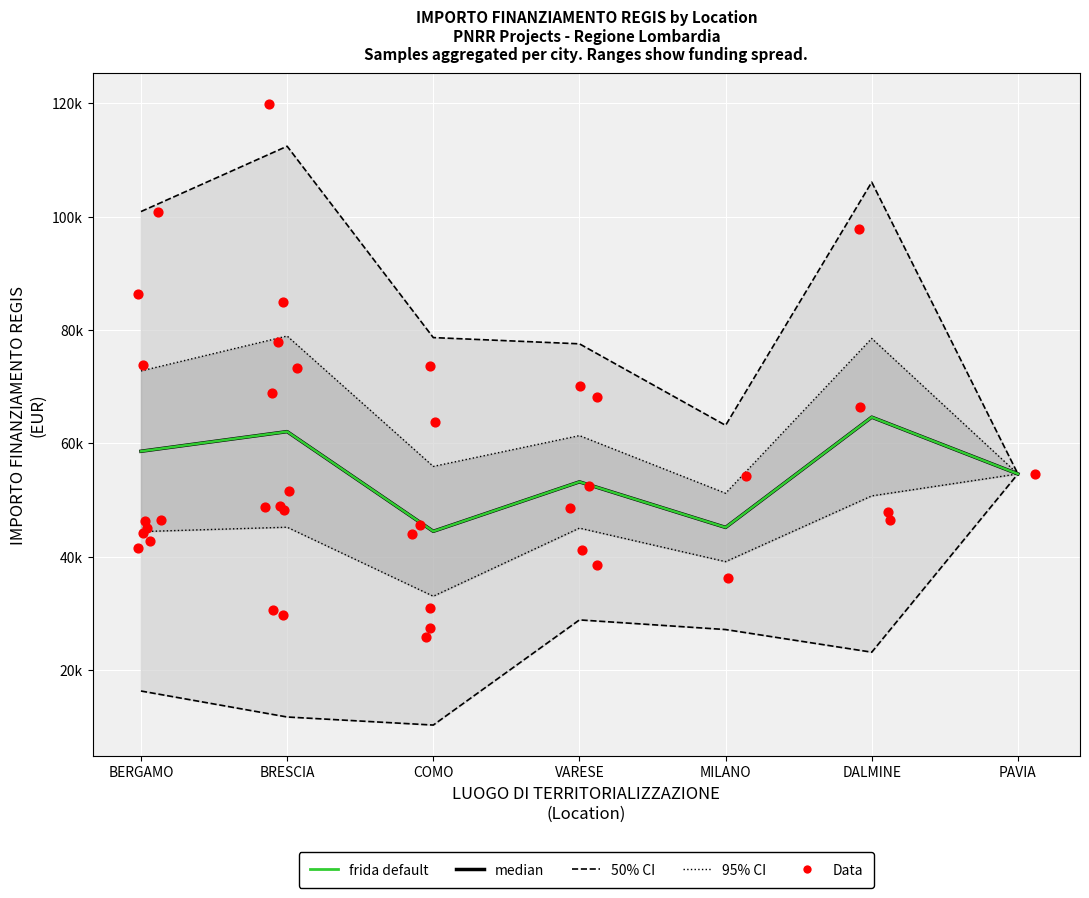

At which category is the sum across all series the highest?

DALMINE